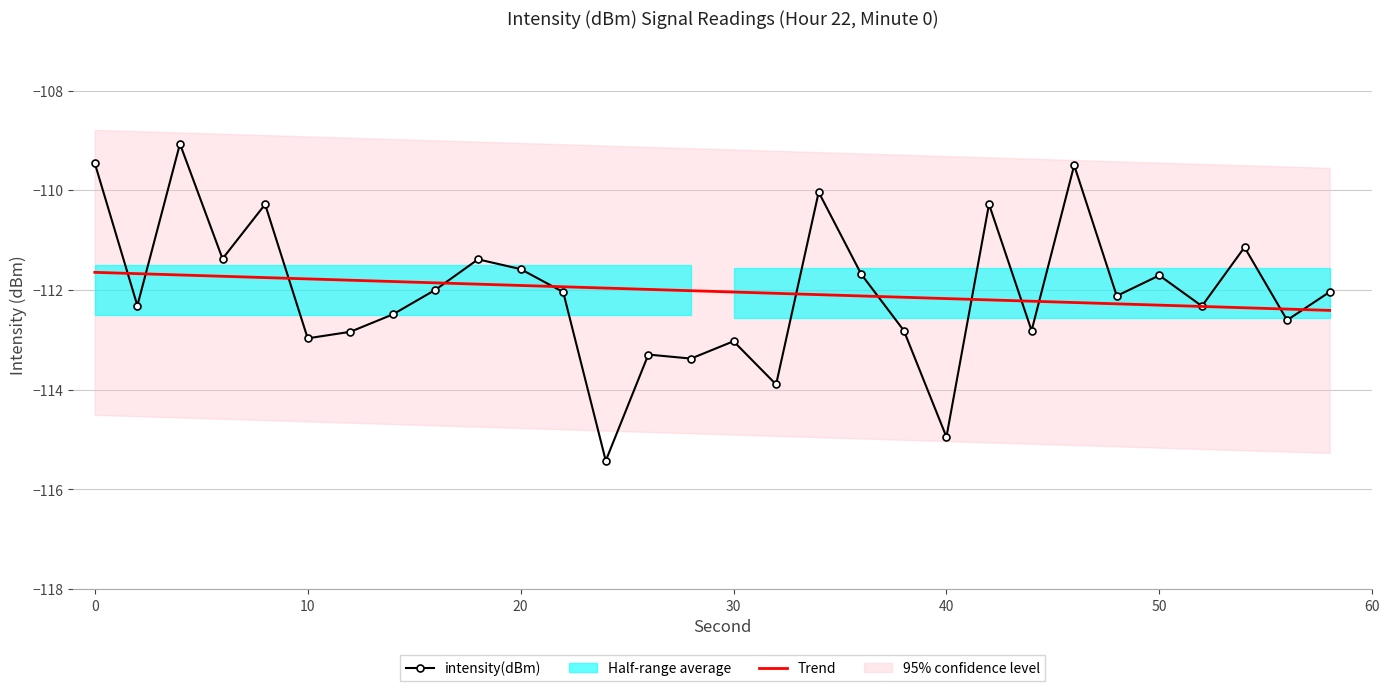

What is the highest value of the intensity(dBm) series?

-109.1